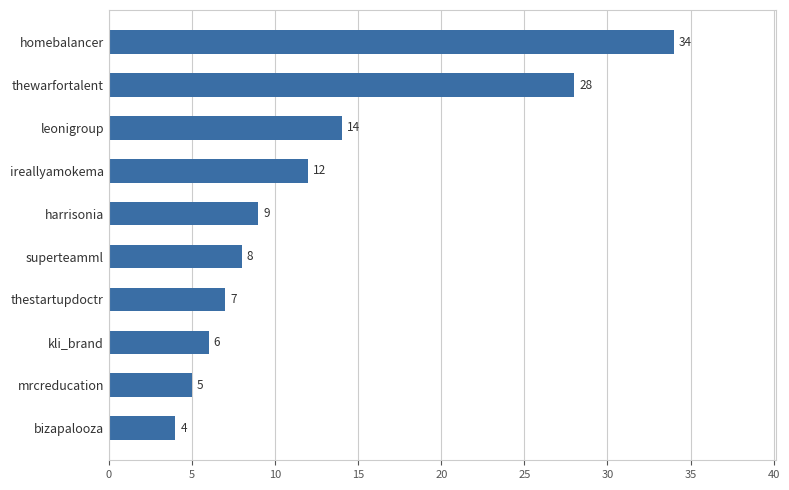

Approximately how many times larger is the value at ireallyamokema compared to thestartupdoctr?

1.7